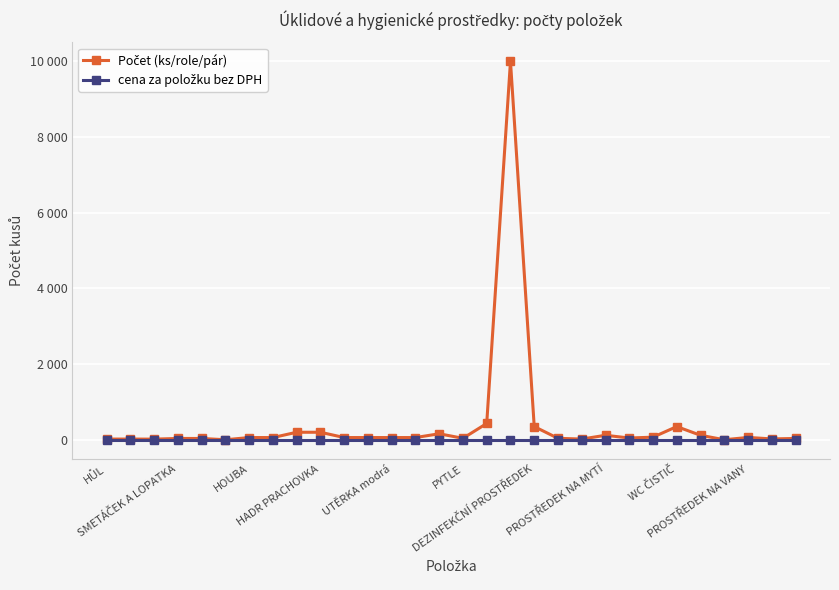

Which category has the lowest value across all series?

HŮL